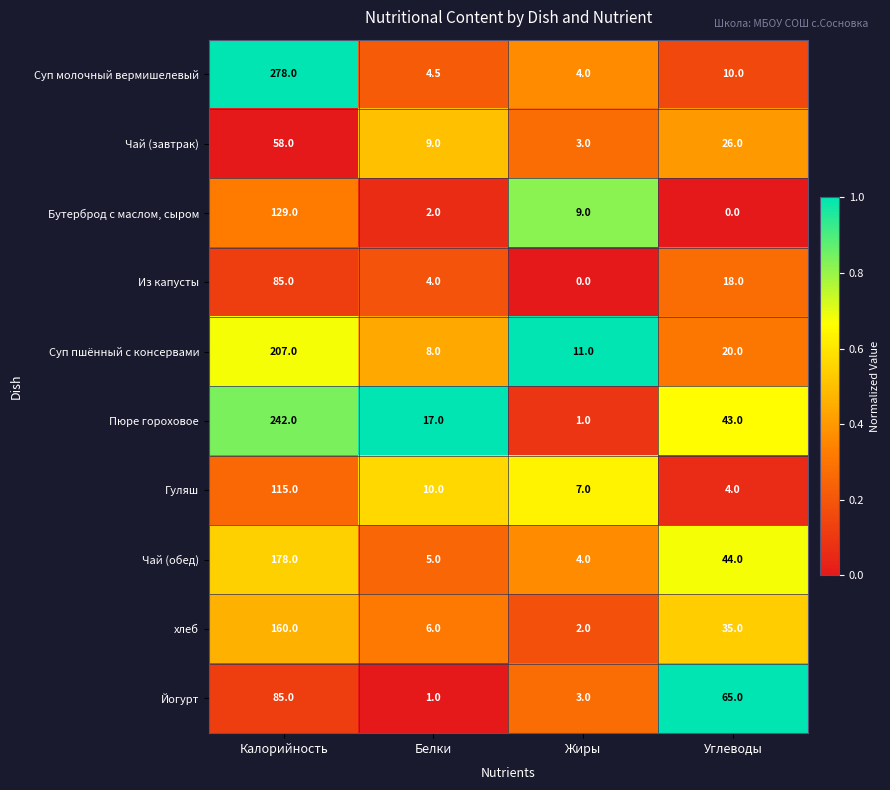

What is the difference between the maximum and second lowest values in the Из капусты series?

81.0